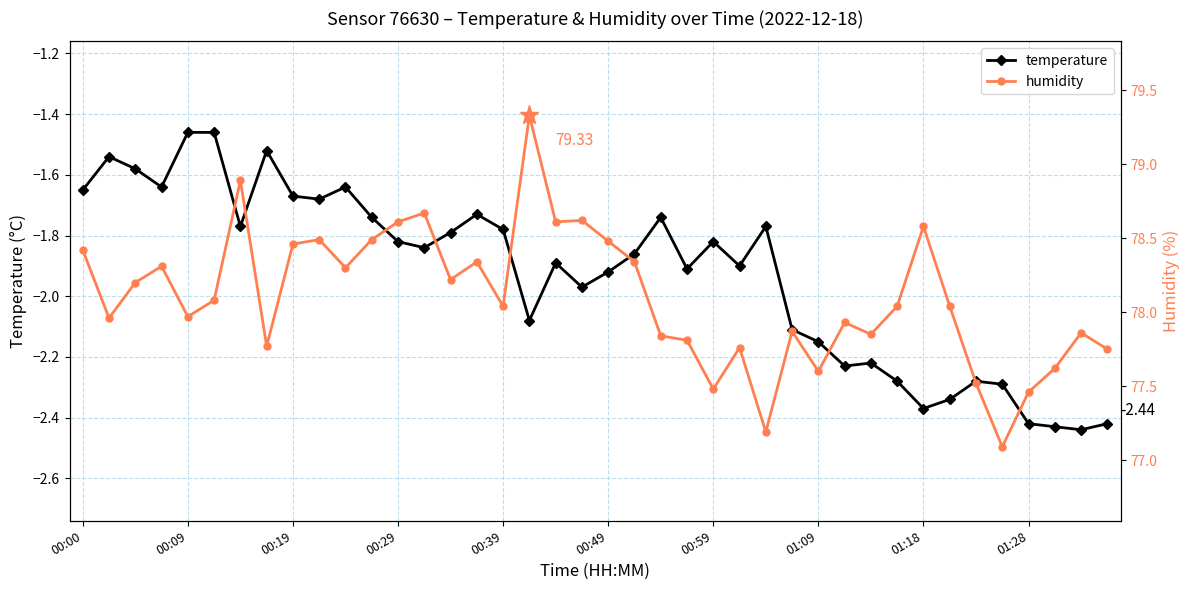

What is the highest value of the humidity series?

79.3